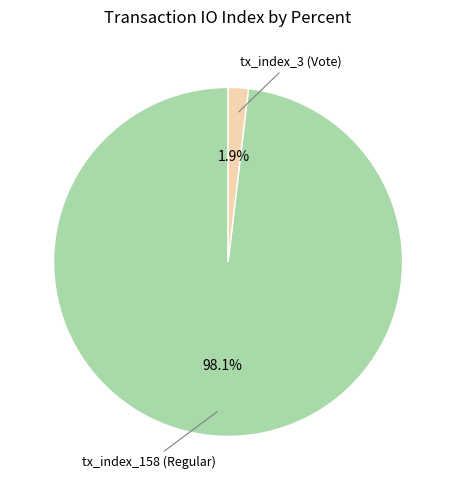

Is there any slice that represents more than half of the pie?

Yes